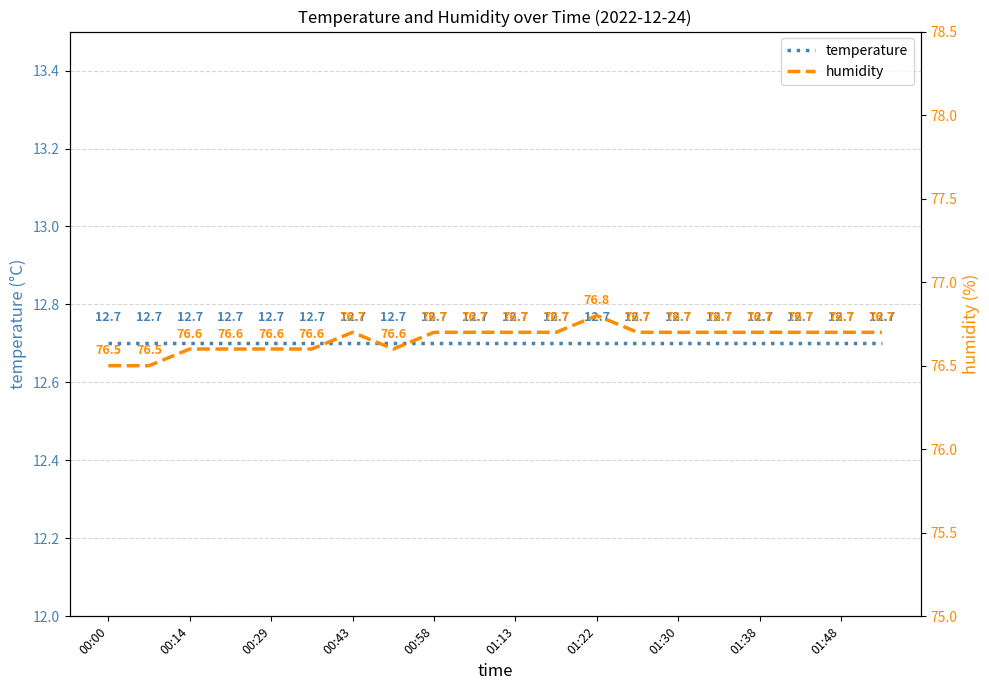

Is this an area chart (filled region under the line)?

No